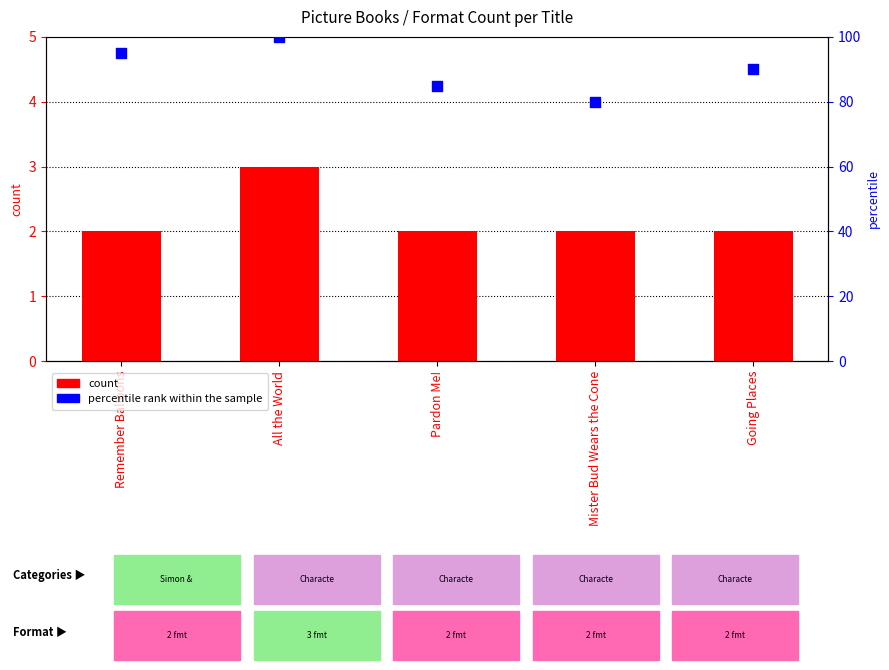

Which series contains the lowest Y value?

count